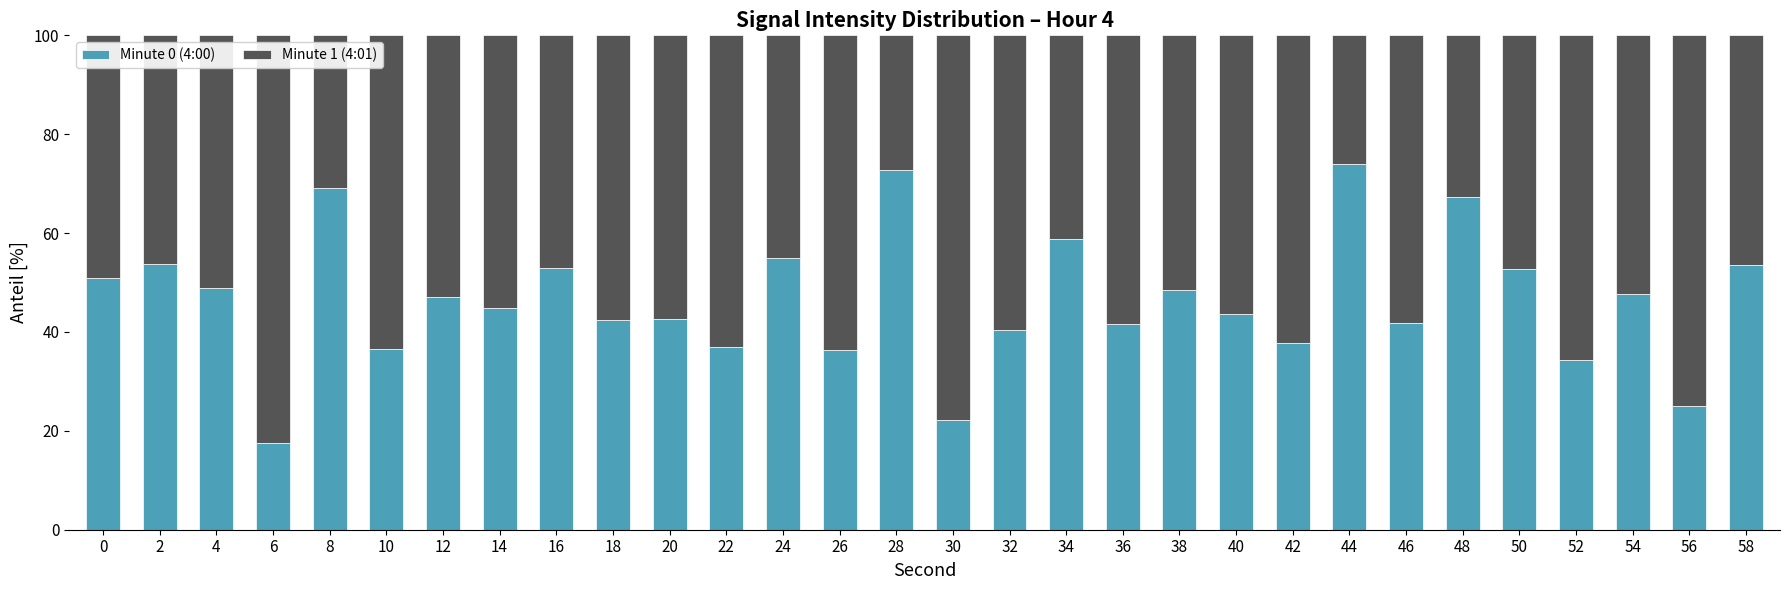

Which category has the highest value in the Minute 0 (4:00) series?

44